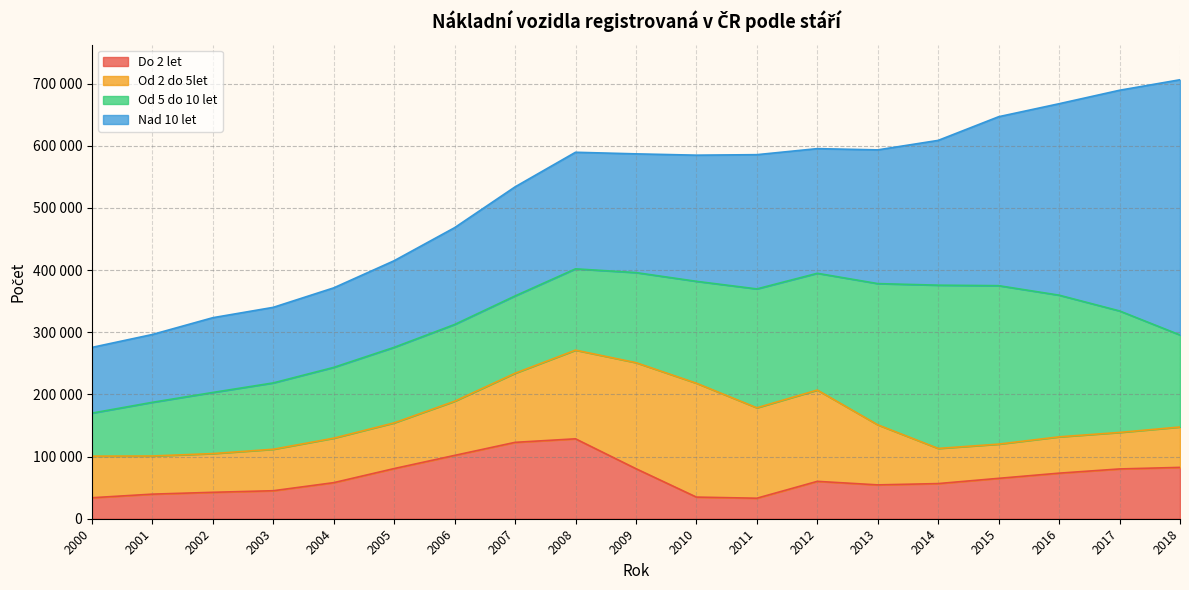

Rank the categories by Od 5 do 10 let value from highest to lowest.

2014, 2015, 2016, 2013, 2017, 2011, 2012, 2010, 2018, 2009, 2008, 2007, 2006, 2005, 2004, 2003, 2002, 2001, 2000